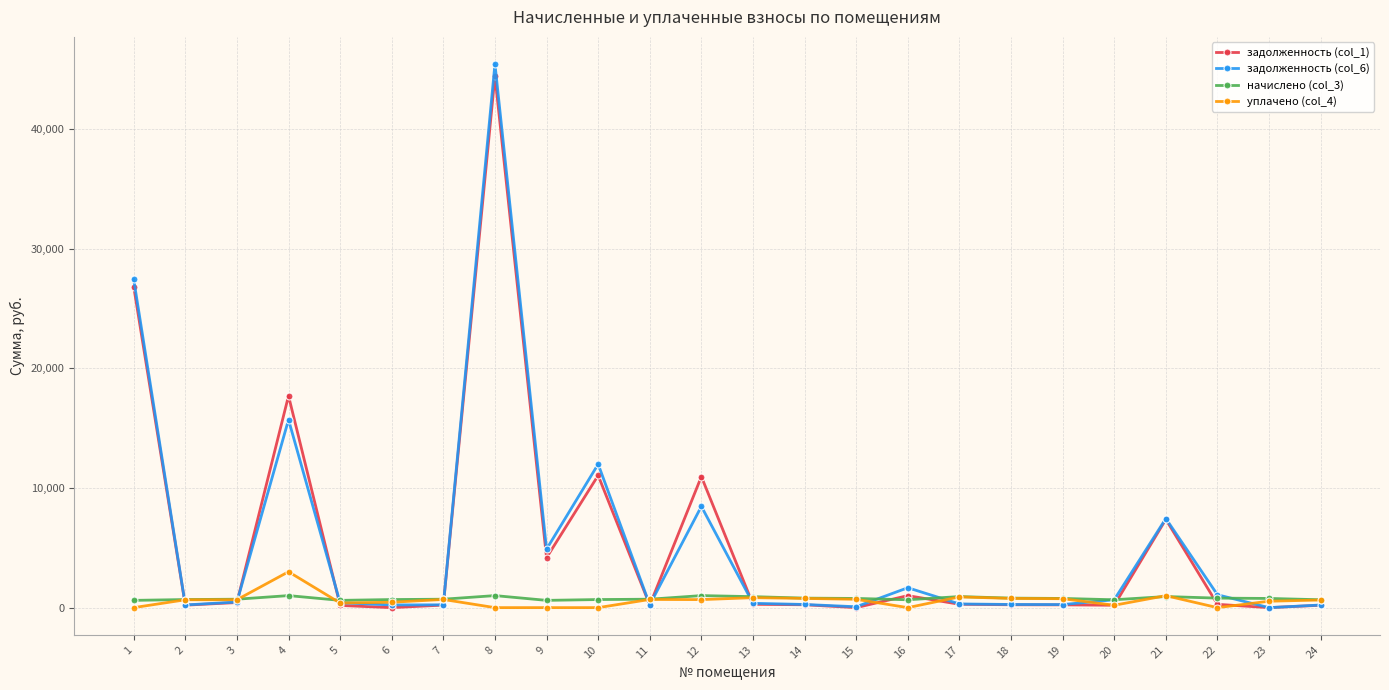

What is the difference between the maximum and minimum values in the задолженность (col_1) series?

44445.7